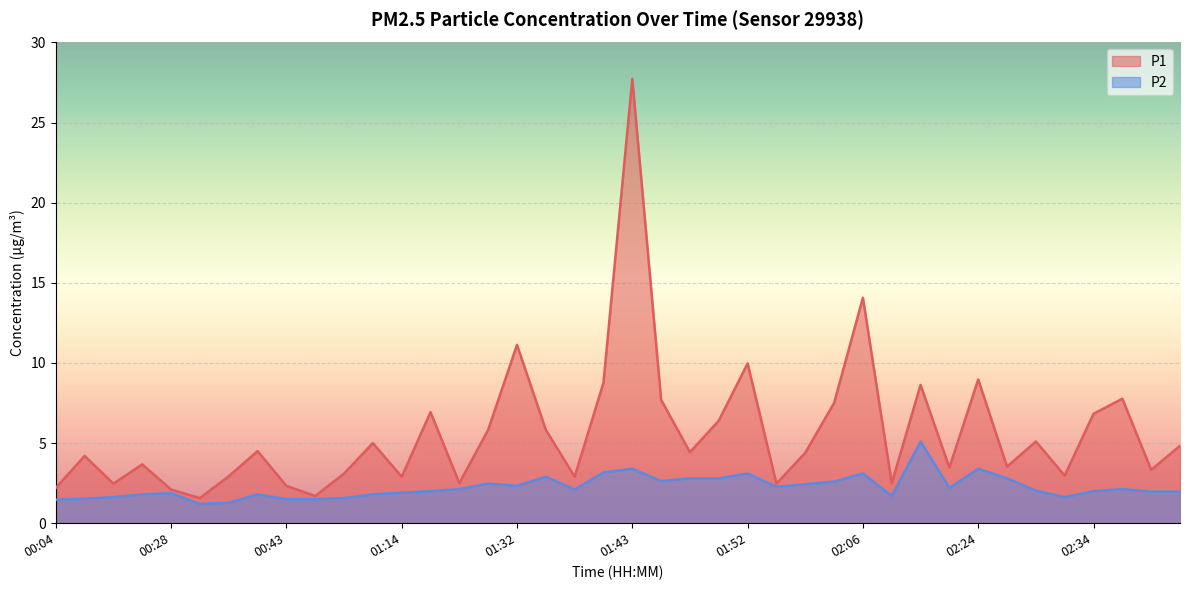

What is the average value of the P2 series?

2.2